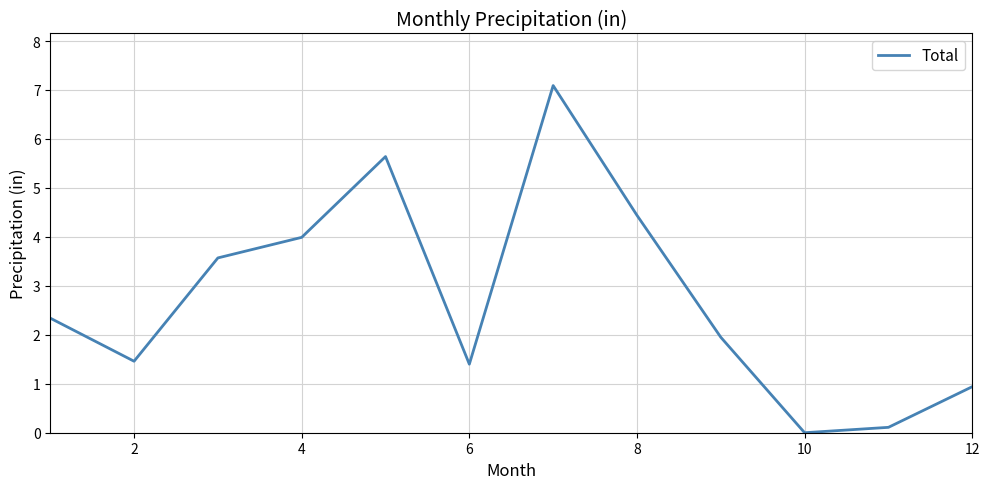

What is the greatest value displayed?

7.1